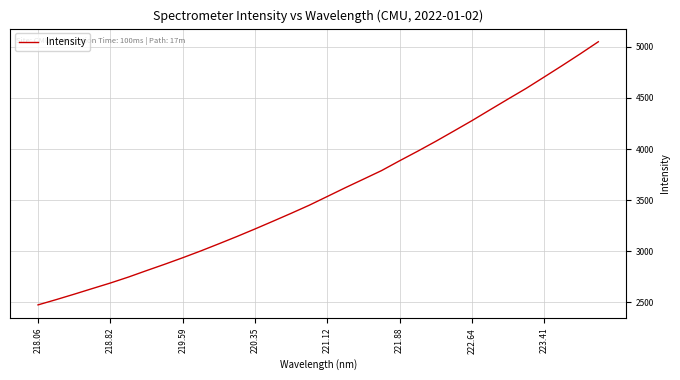

What is the difference between the maximum and minimum values?

2573.6